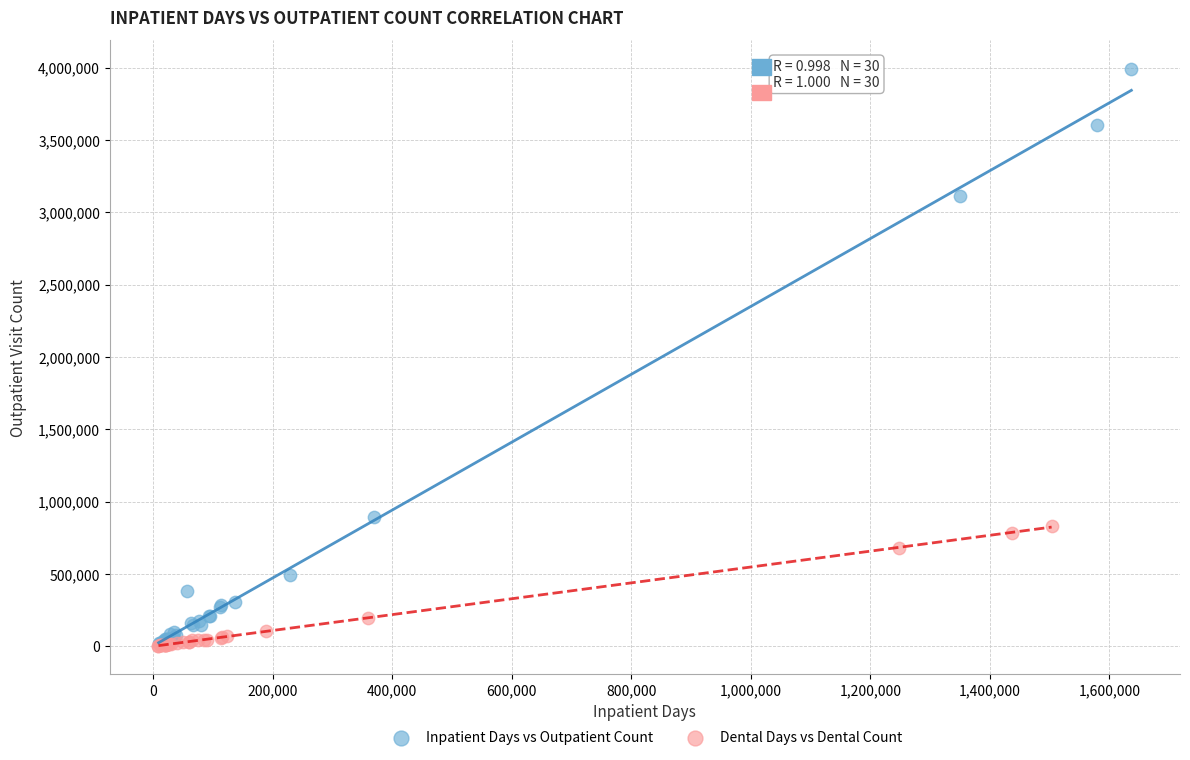

Which series has the widest spread of Y values?

Inpatient Days vs Outpatient Count